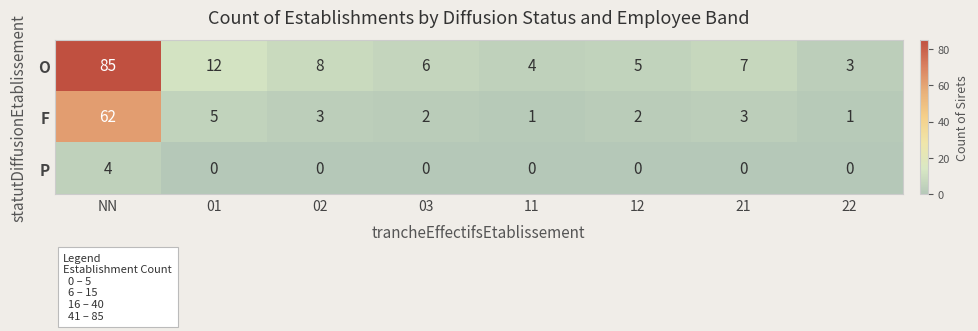

List the series in order of their peak value, highest first.

O, F, P